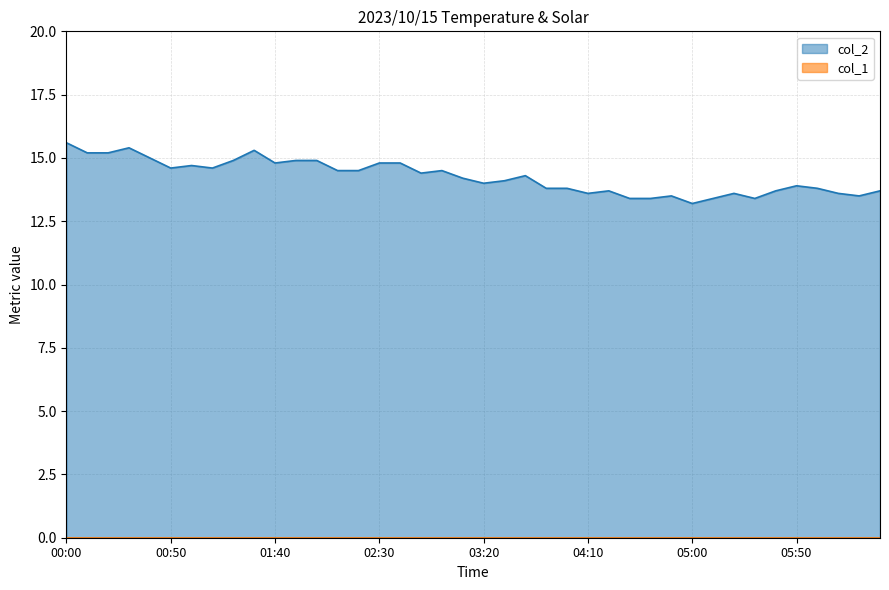

What is the difference between the maximum and minimum values?

2.4